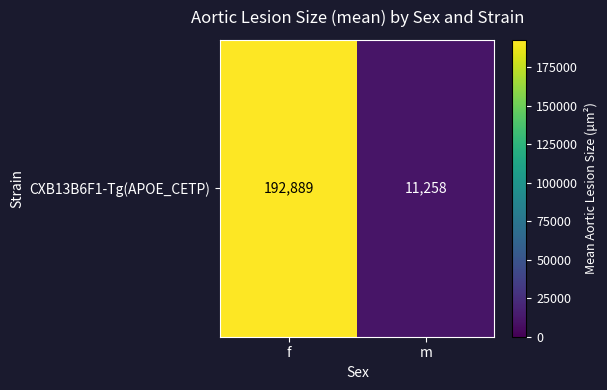

What is the difference between the values at m and f?

181631